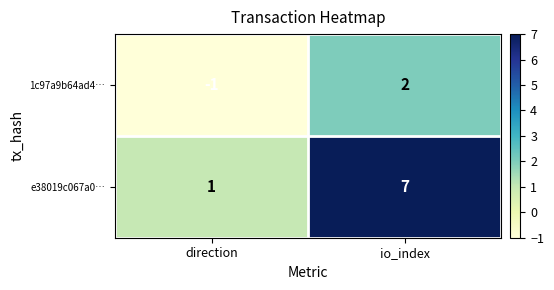

Which series has the widest spread of values?

e38019c067a0…